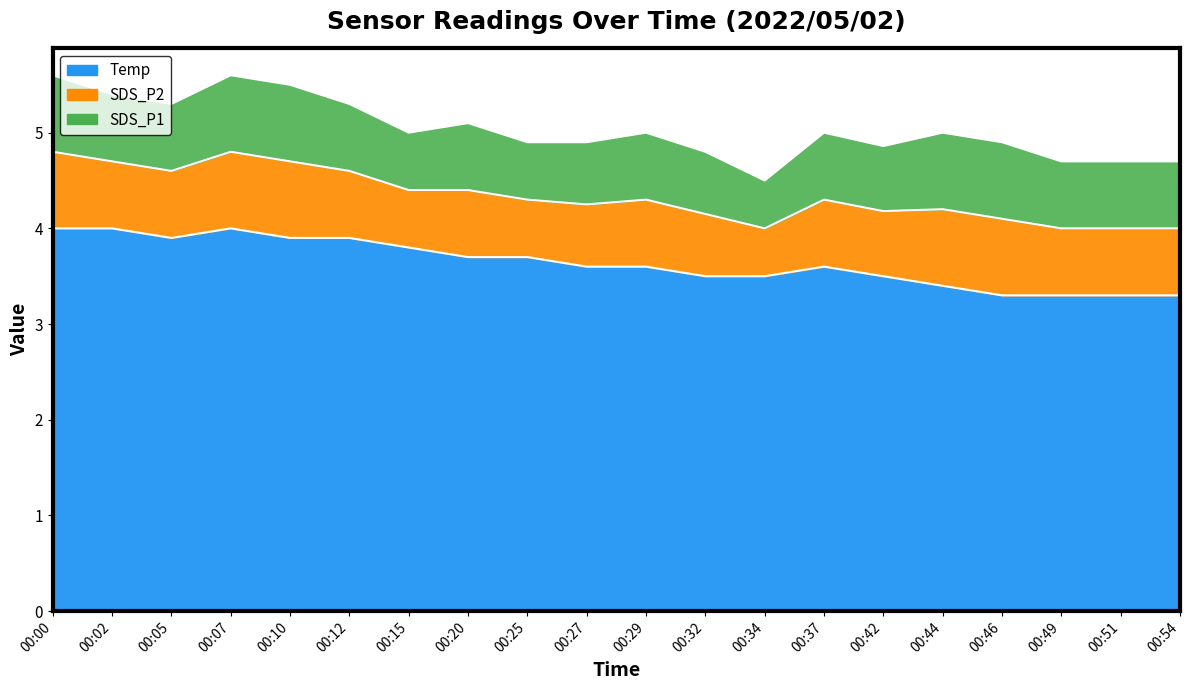

Rank the series at 00:51 from lowest to highest value.

SDS_P1, SDS_P2, Temp